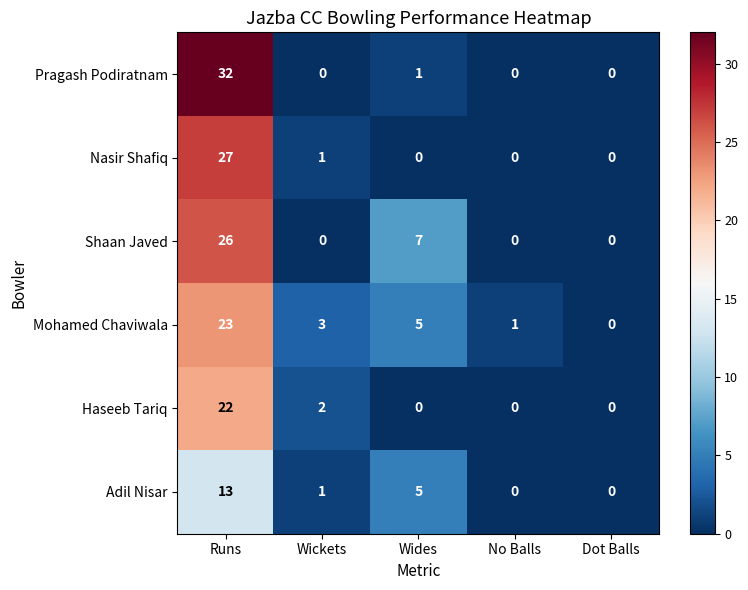

What is the total value across all series at Wickets?

7